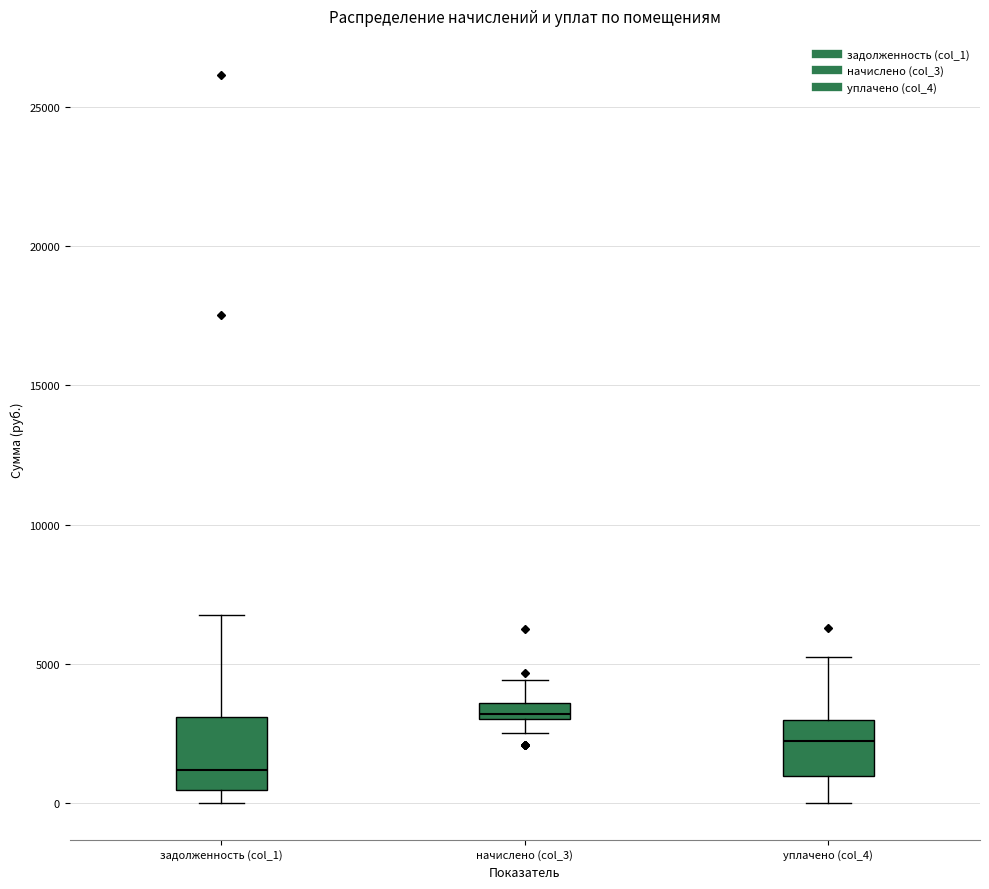

Which box is the tallest, from its lower edge to its upper edge?

задолженность (col_1)